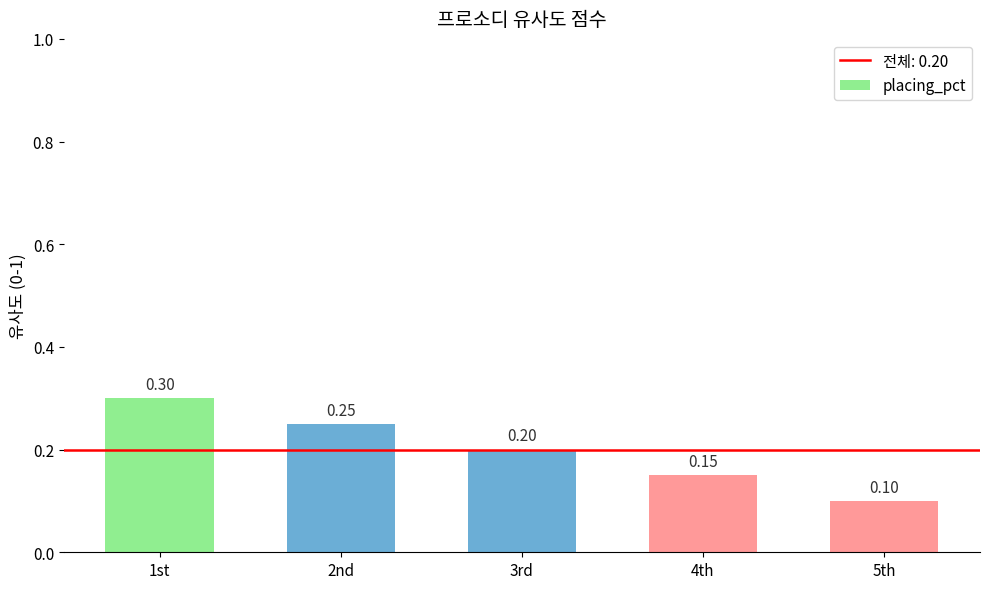

What is the difference between the maximum and minimum values?

0.2